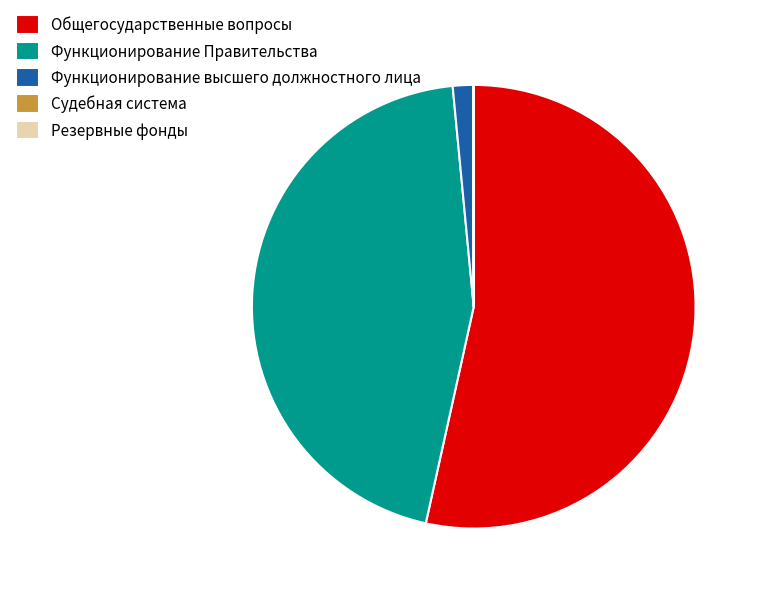

Is it true that Функционирование Правительства is 55% of the pie?

False